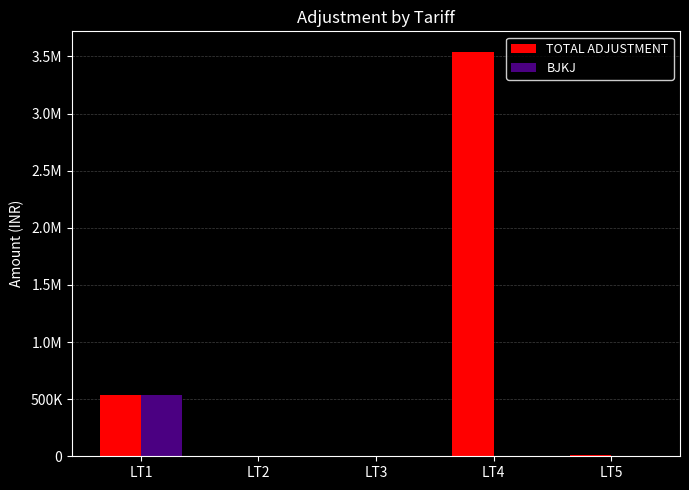

Reading left to right, transcribe all the data shown in this chart.

TOTAL ADJUSTMENT: 540190.7	1315.0	564.0	3542948.8	10845.0
BJKJ: 540190.7	0.0	0.0	0.0	0.0